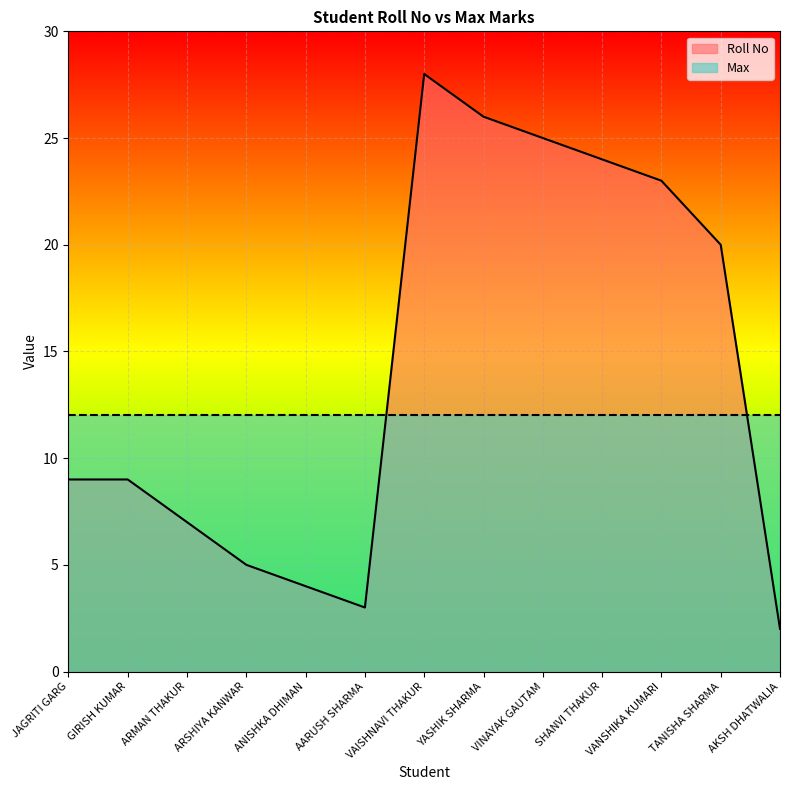

Does the chart display data point markers on the line(s)?

No